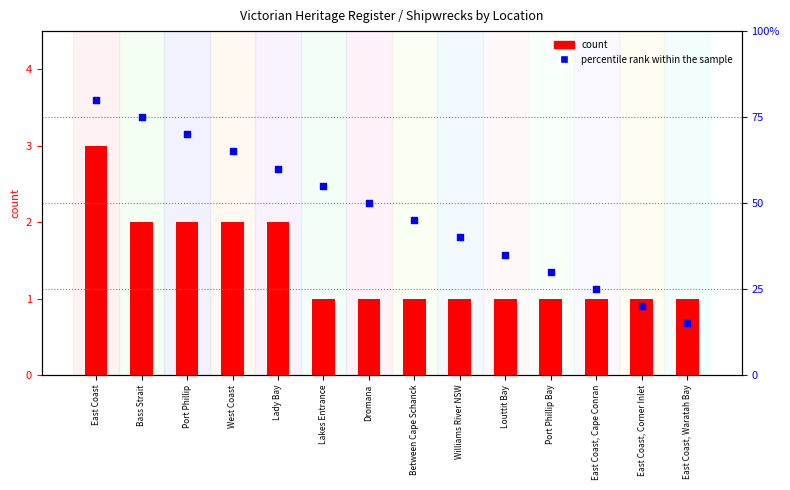

What are all the series names shown in the legend?

count, percentile rank within the sample